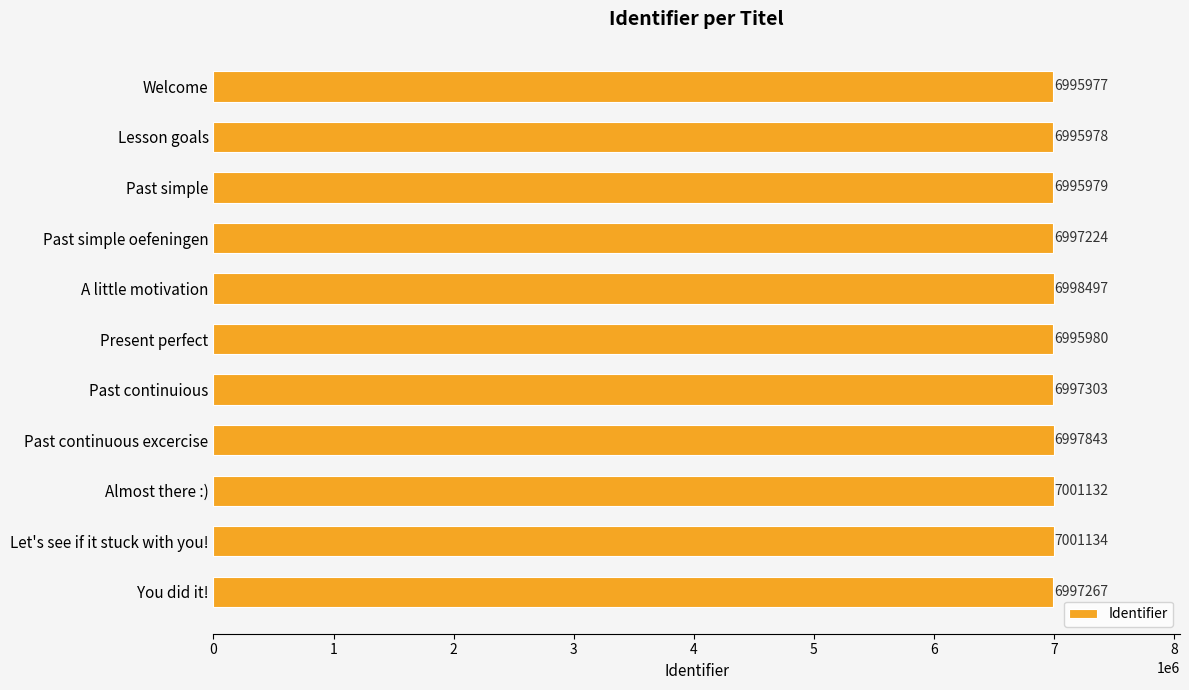

What is the ratio of the value at Almost there :) to the value at Past simple oefeningen?

1.0